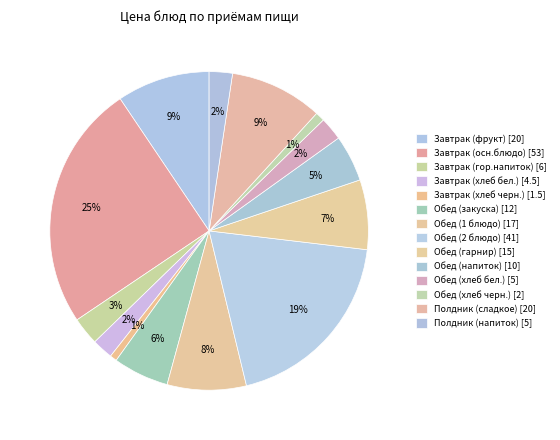

How many segments does this pie chart have?

14